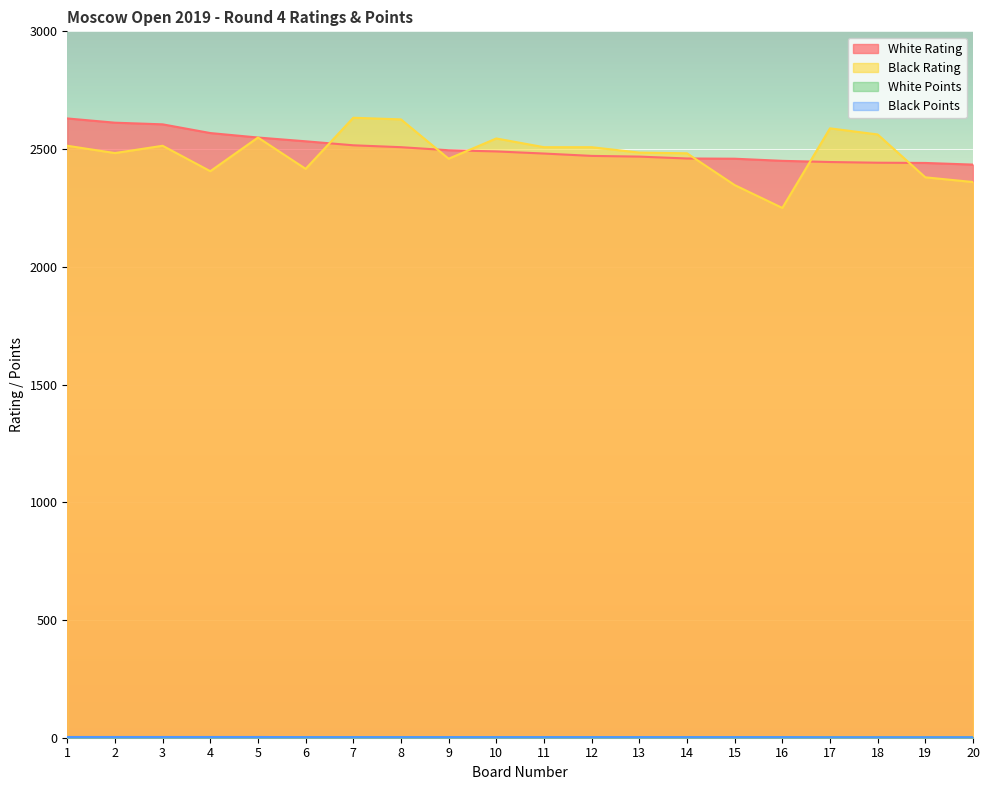

Does the chart display data point markers on the line(s)?

No